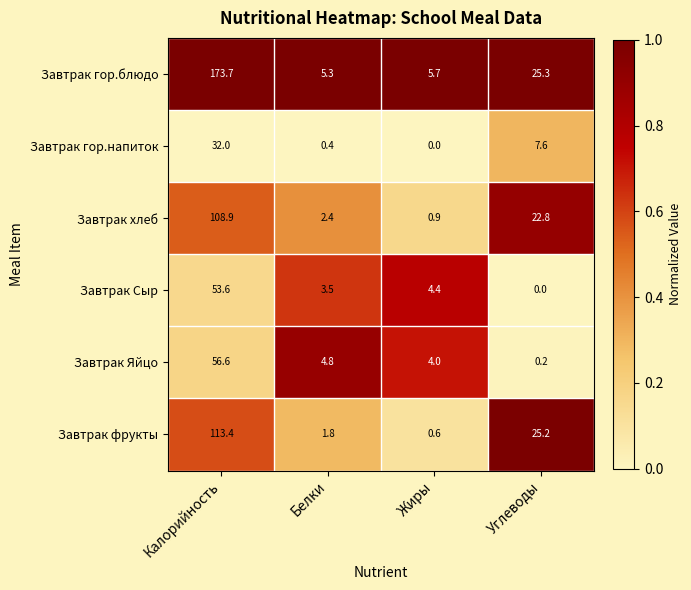

What is the spread (max minus min) of values at Жиры?

5.7